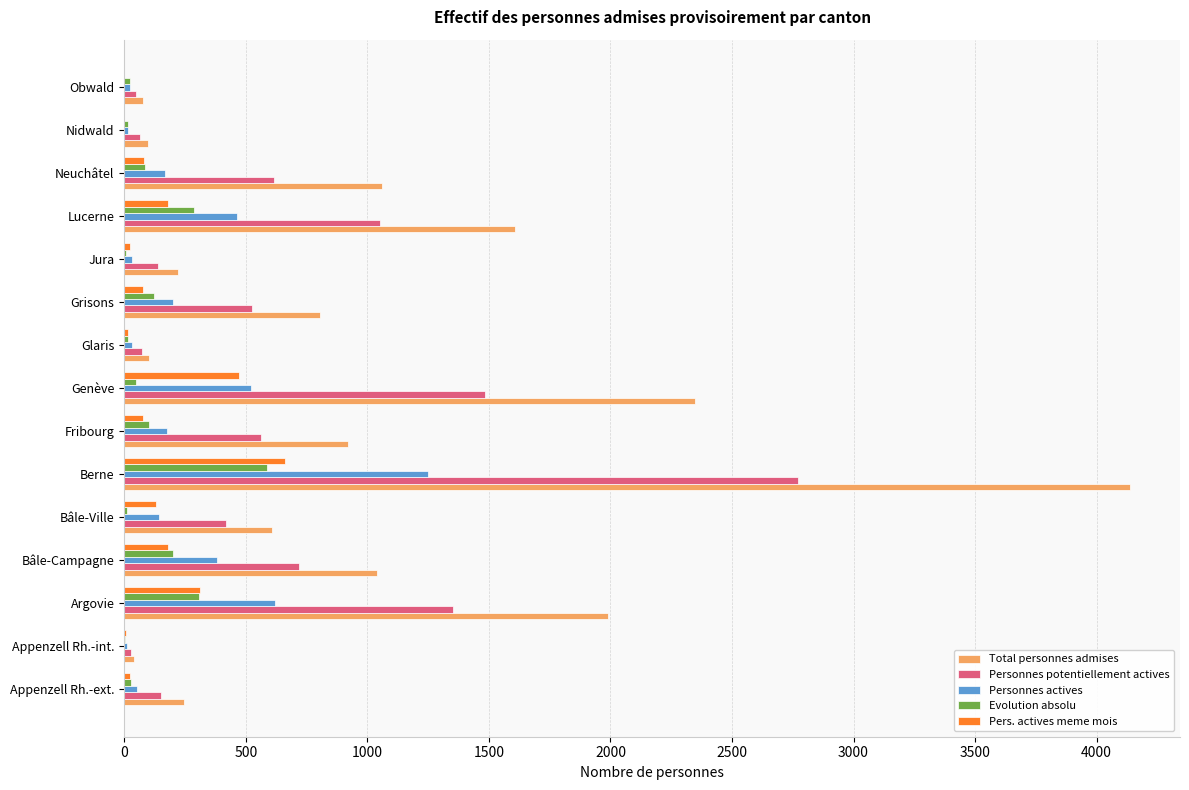

Where is Personnes potentiellement actives nearest to the value 1400?

Argovie